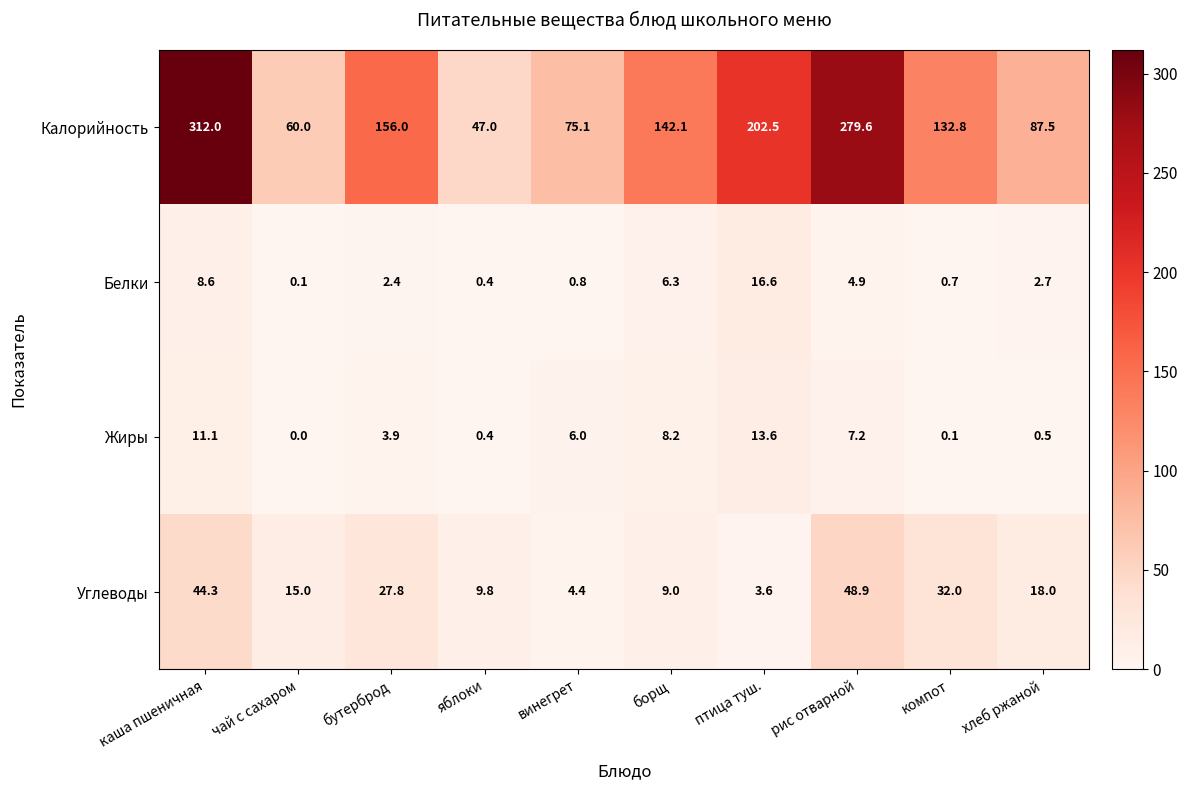

What is the maximum value shown in the chart?

312.0